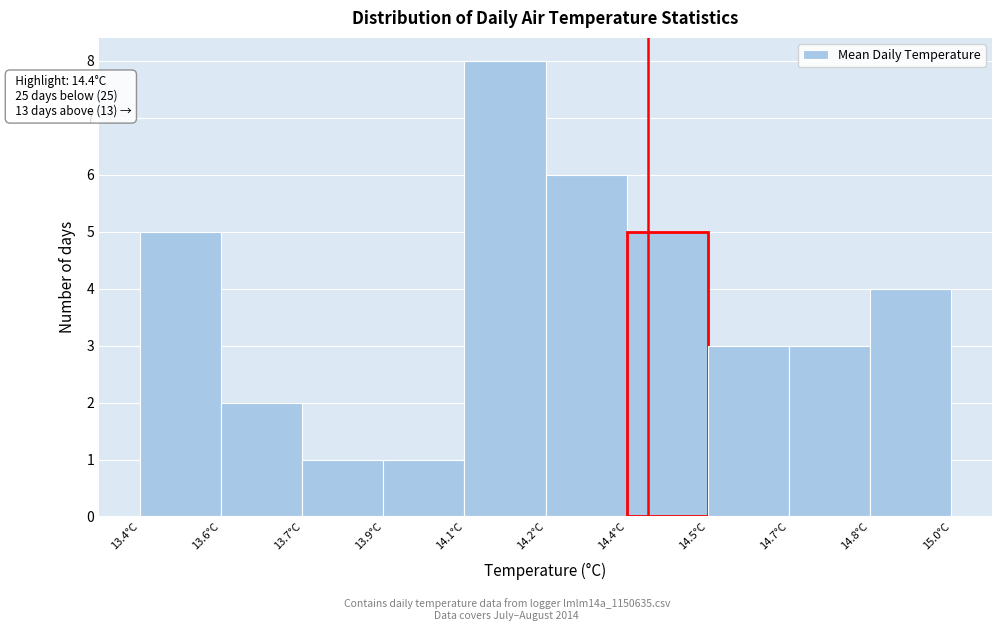

Reading left to right, list all the values displayed in this chart.

13.4°C=5	13.6°C=2	13.7°C=1	13.9°C=1	14.1°C=8	14.2°C=6	14.4°C=5	14.5°C=3	14.7°C=3	14.8°C=4